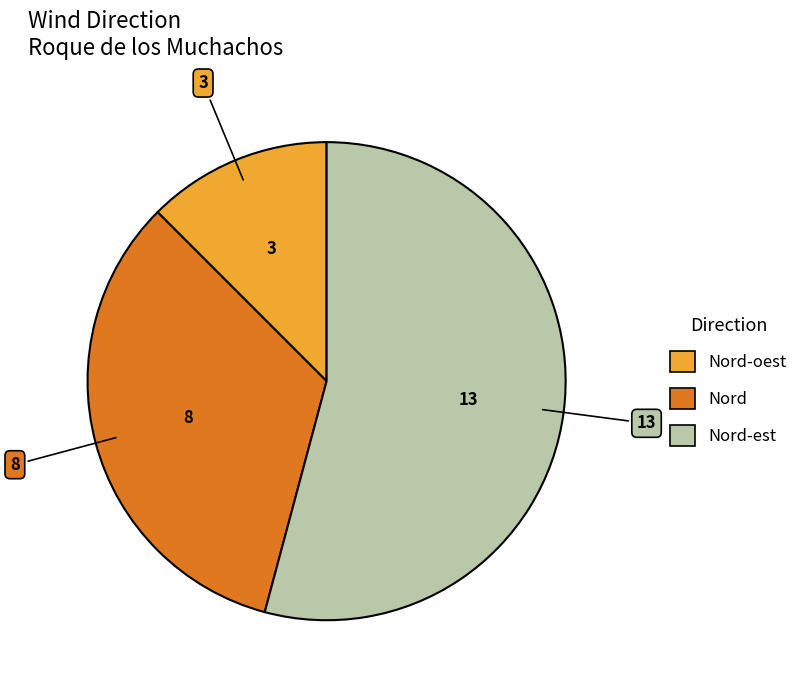

Is there any slice that represents more than half of the pie?

Yes